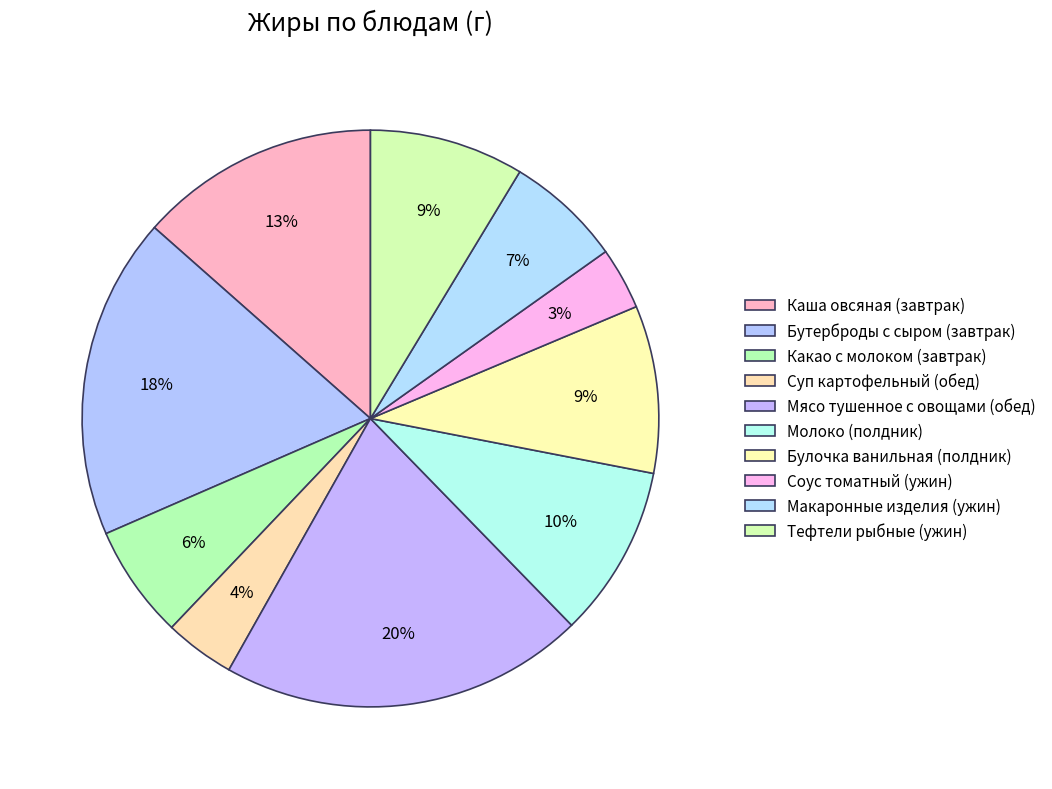

Does Бутерброды с сыром (завтрак) represent more than half of the total?

No